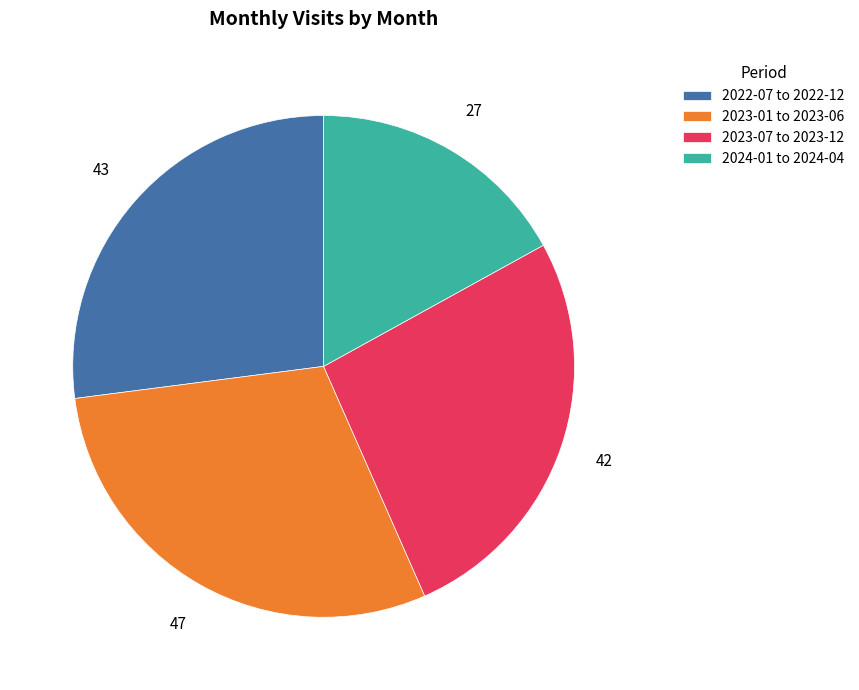

Does any single category account for the majority?

No